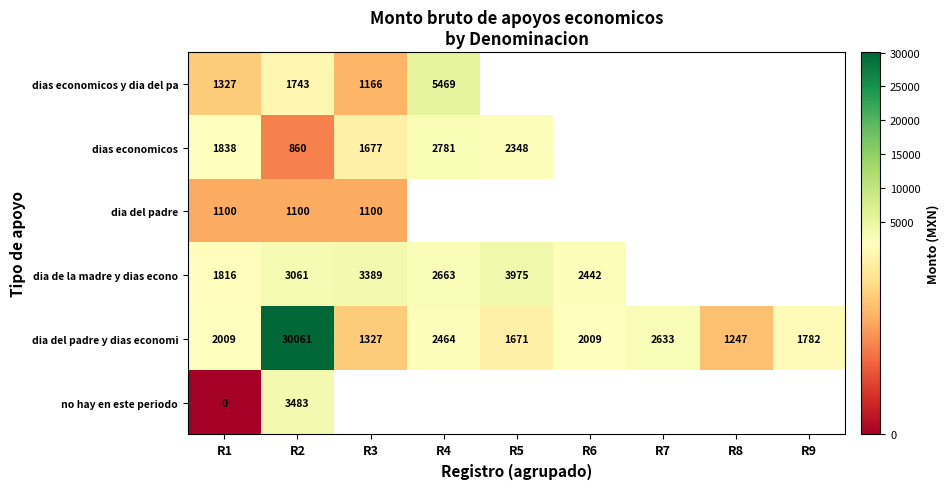

Is it true that dia de la madre y dias econo equals 2742 at R1?

False